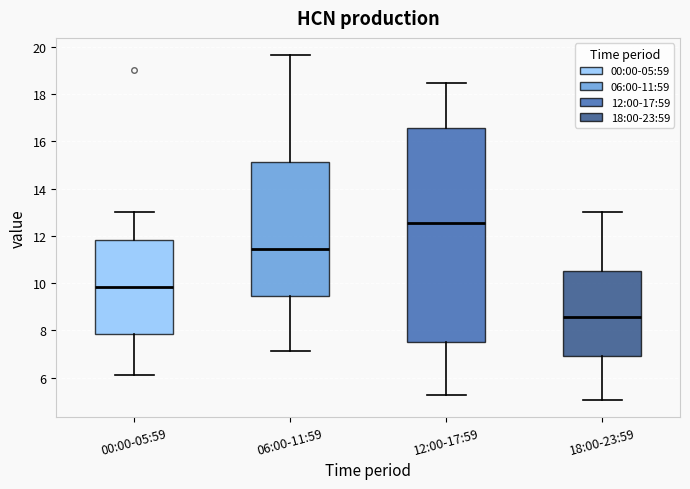

Reading left to right, transcribe this box plot: for each box, give where its median line is, the range the box spans, and where its two whiskers end, as read against the y-axis. The values are not printed on the chart, so give them approximately, as read against the axis.

00:00-05:59: median 9.8, box 7.8 to 11.8, whiskers 6.2 to 13.0
06:00-11:59: median 11.4, box 9.4 to 15.2, whiskers 7.2 to 19.6
12:00-17:59: median 12.6, box 7.6 to 16.6, whiskers 5.2 to 18.4
18:00-23:59: median 8.6, box 7.0 to 10.6, whiskers 5.0 to 13.0